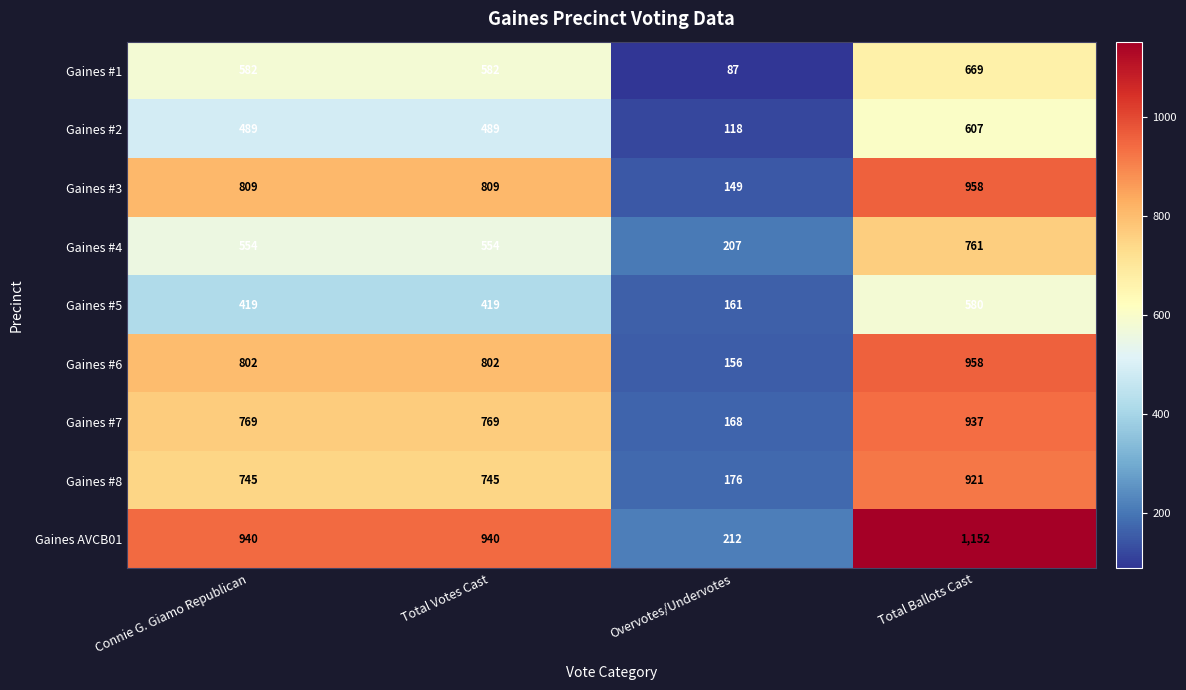

What is the approximate value of Gaines AVCB01 at Total Ballots Cast?

1152